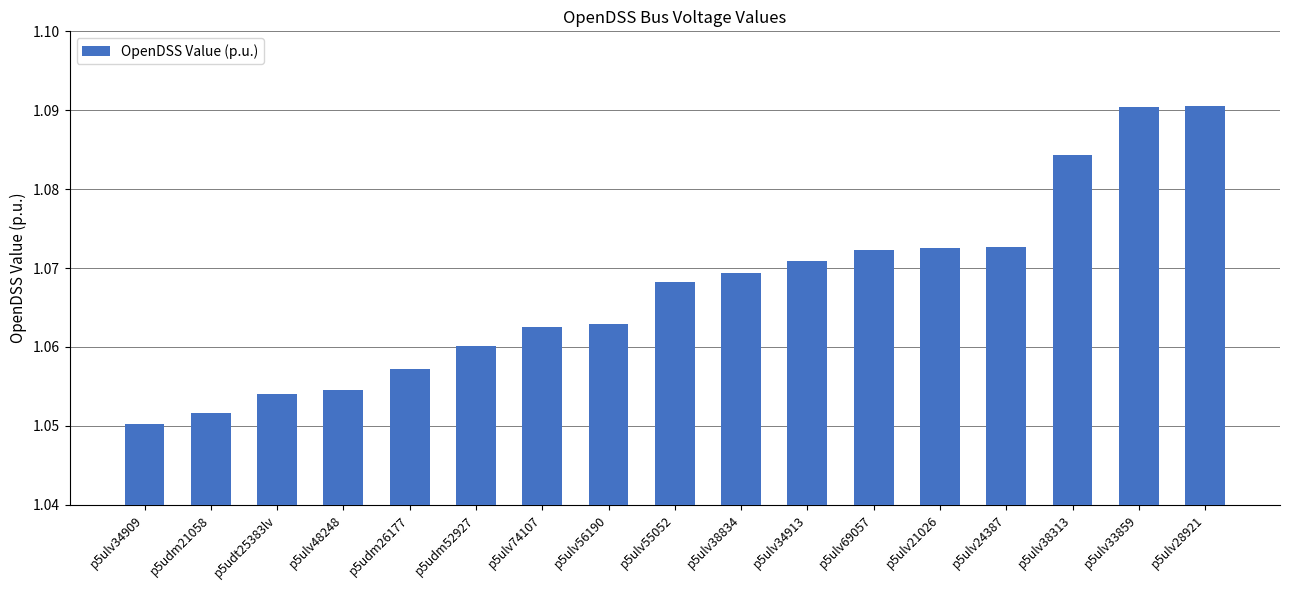

At which label is the value closest to 1?

p5ulv34909